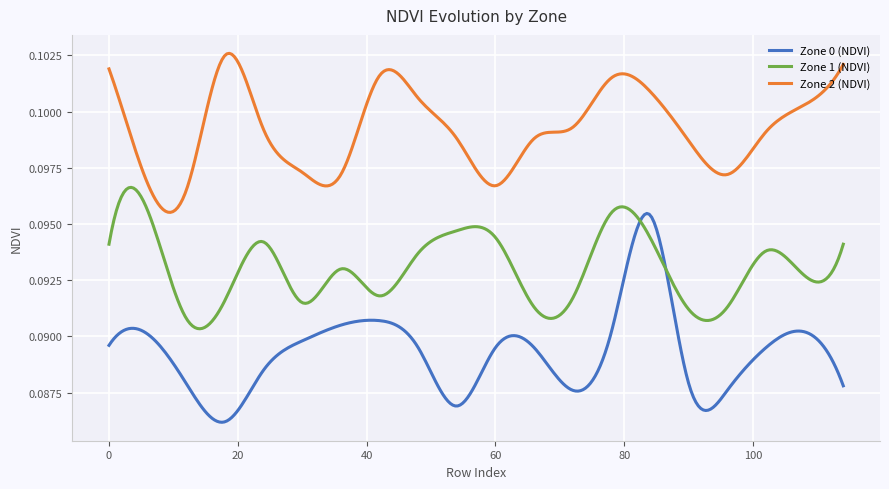

List the series in order of their peak value, highest first.

Zone 2 (NDVI), Zone 1 (NDVI), Zone 0 (NDVI)